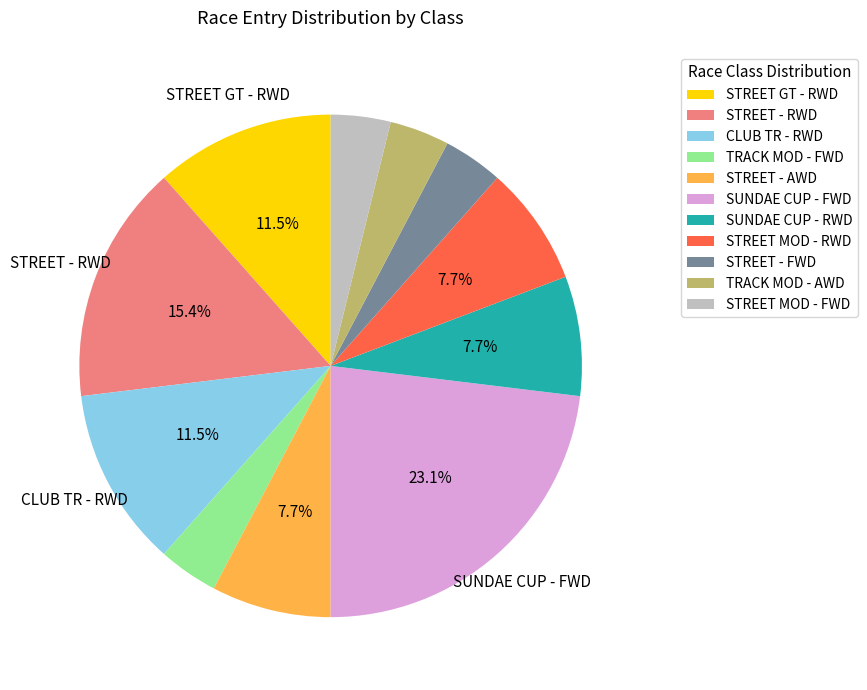

Approximately how many times larger is the value at TRACK MOD - FWD compared to STREET MOD - FWD?

1.0